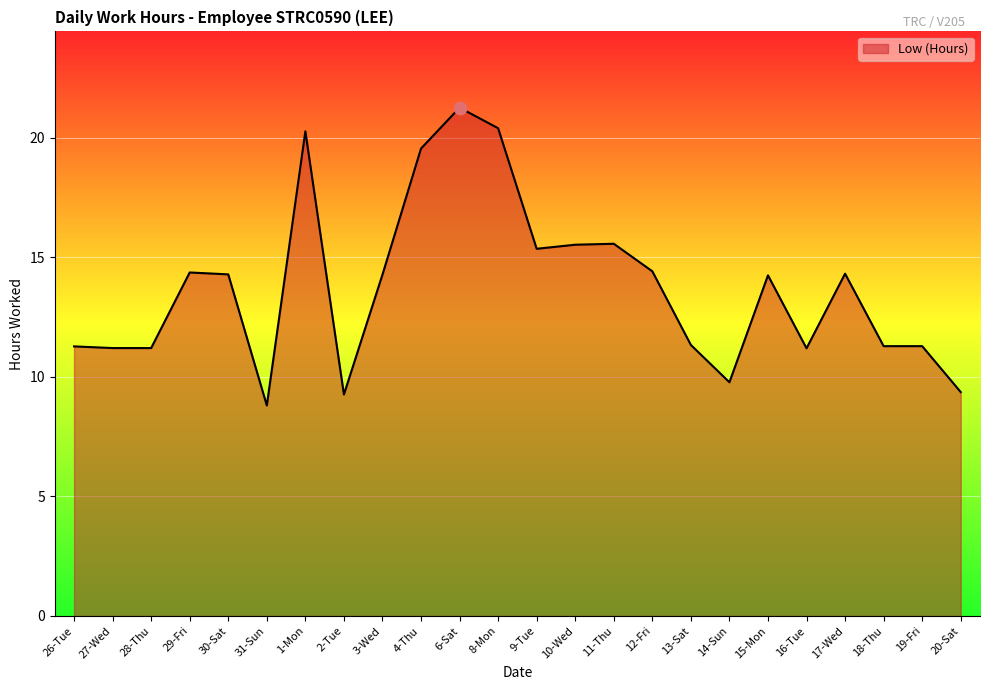

What is the ratio of the value at 8-Mon to the value at 13-Sat?

1.8